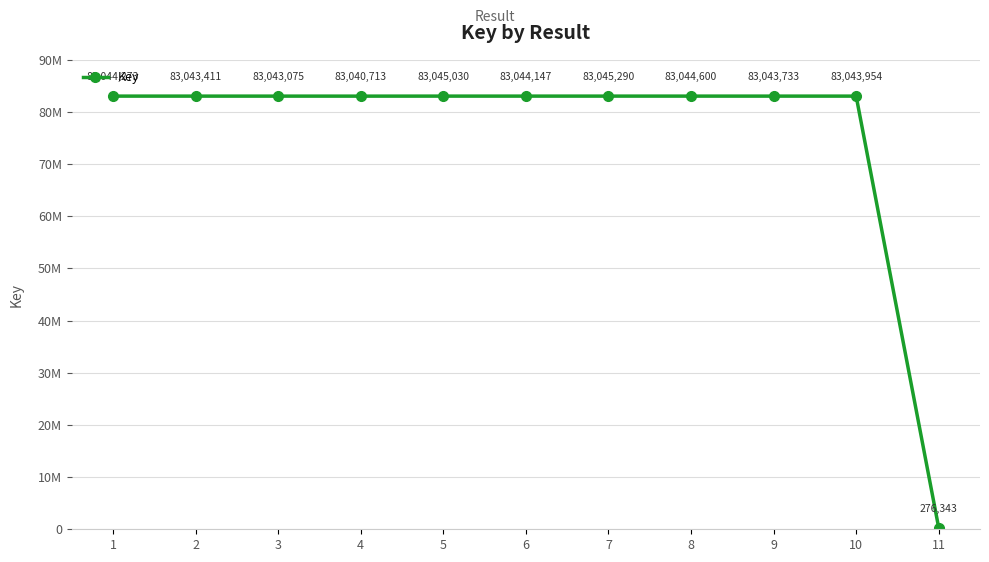

Rank the categories by value from lowest to highest.

11, 4, 3, 2, 9, 10, 6, 1, 8, 5, 7